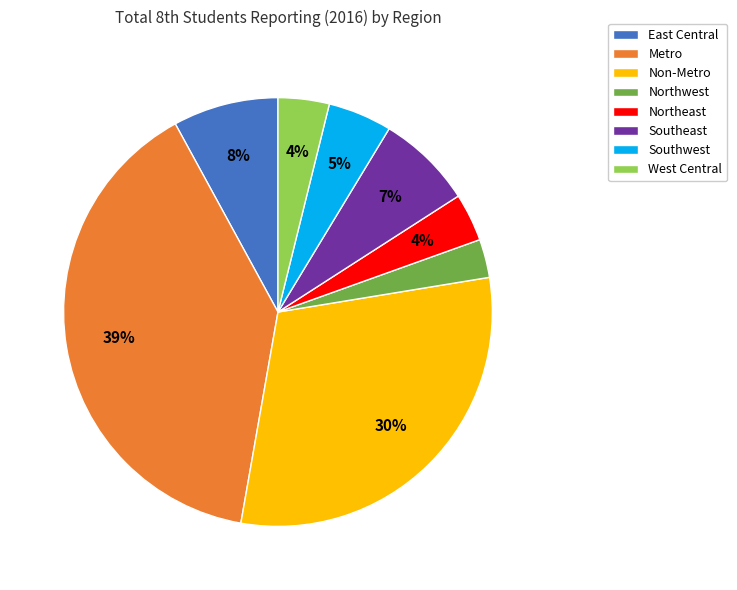

To the nearest percent, what percentage of the pie is Non-Metro?

30%